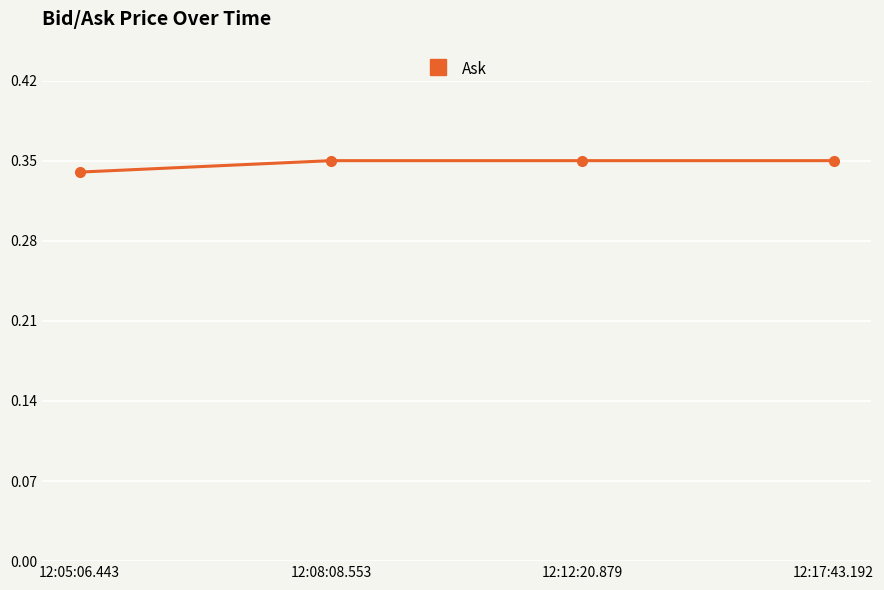

True or false: the data shows 0.5 at 12:08:08.553.

False